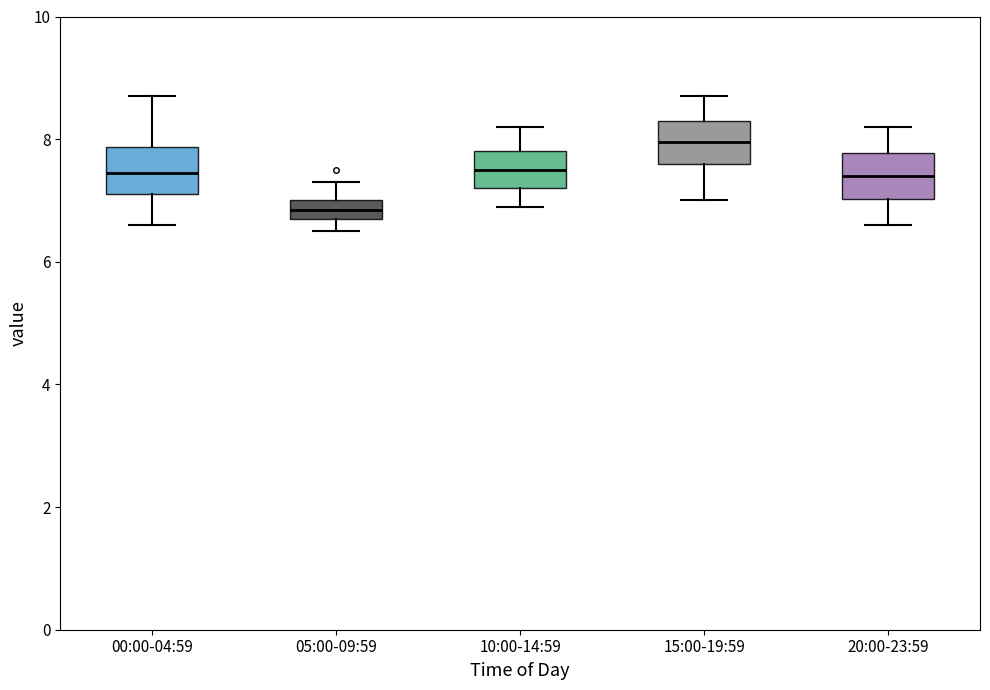

Which box's median line is the highest?

15:00-19:59